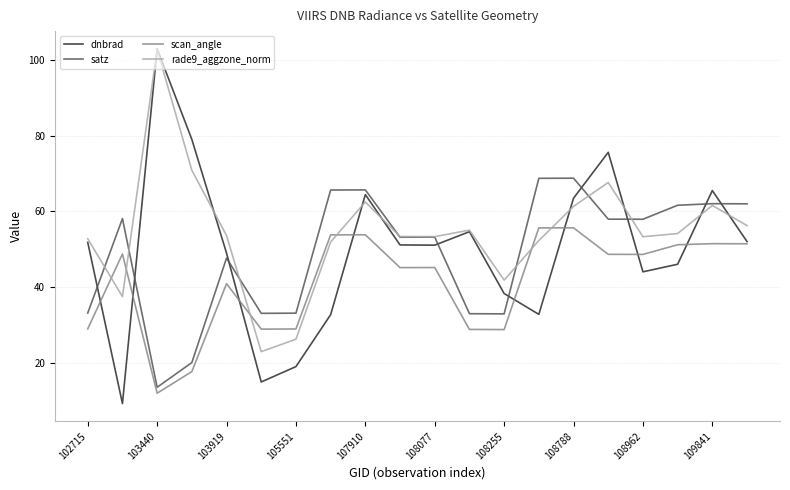

What is the lowest value of the scan_angle series?

11.9